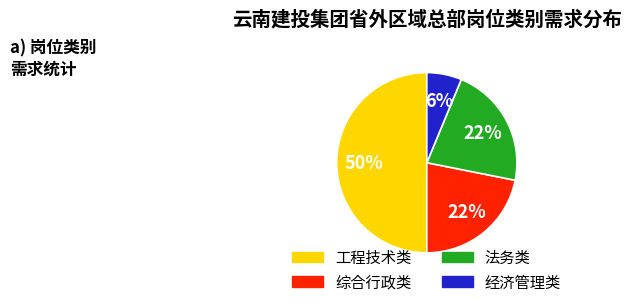

How many segments does this pie chart have?

4